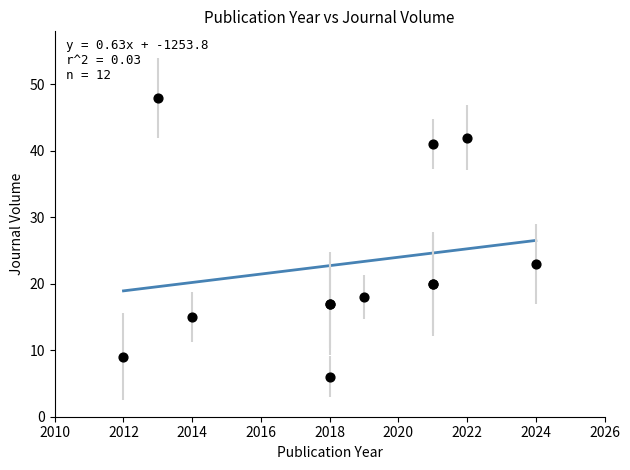

What Y value in the scatter plot is closest to 27?

23